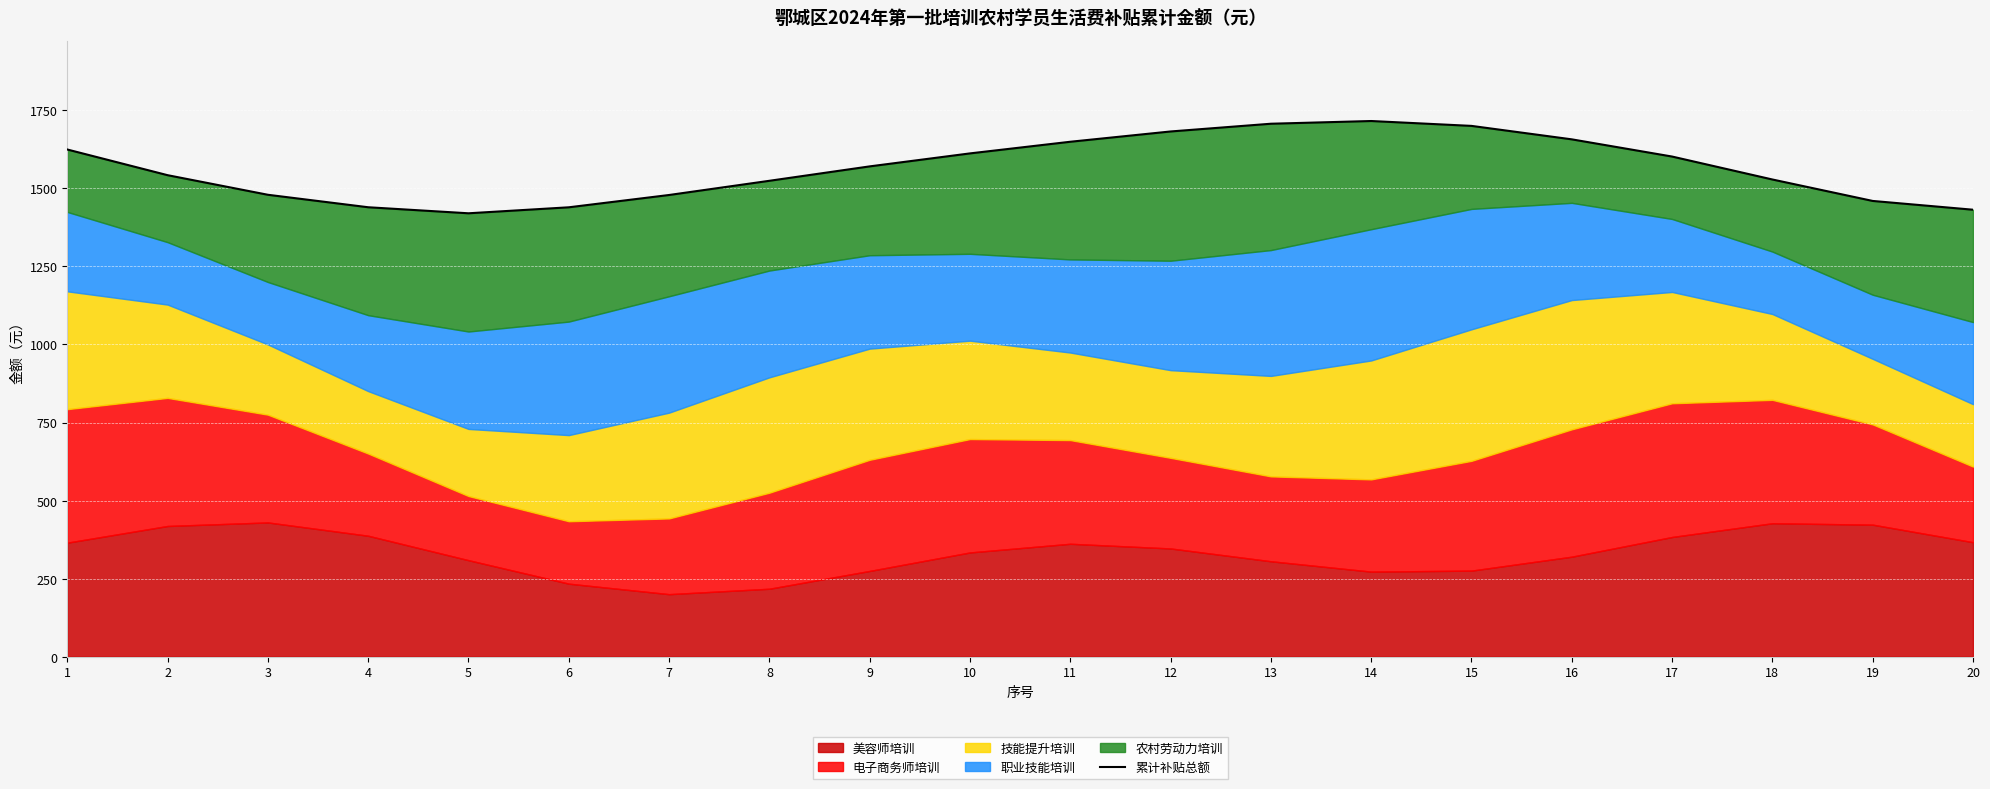

Rank the categories by value from lowest to highest.

5, 20, 6, 4, 19, 7, 3, 8, 18, 2, 9, 17, 10, 1, 11, 16, 12, 15, 13, 14